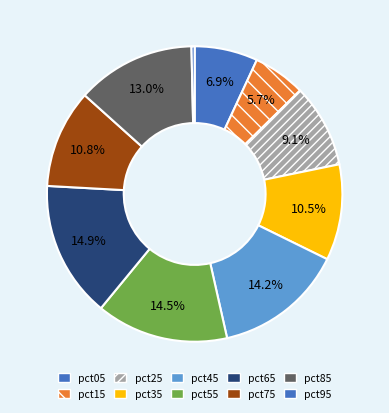

How many slices are in this pie chart?

10